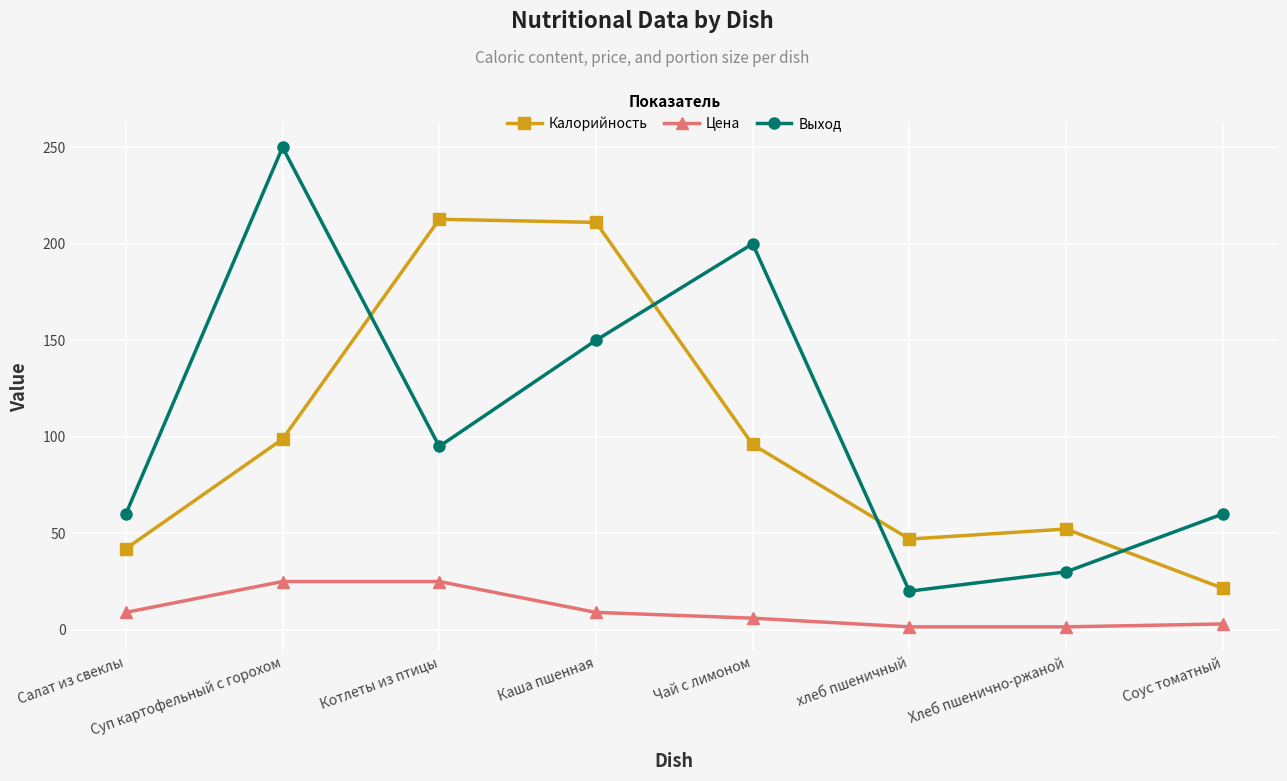

Where is the first local maximum for Выход?

Суп картофельный с горохом